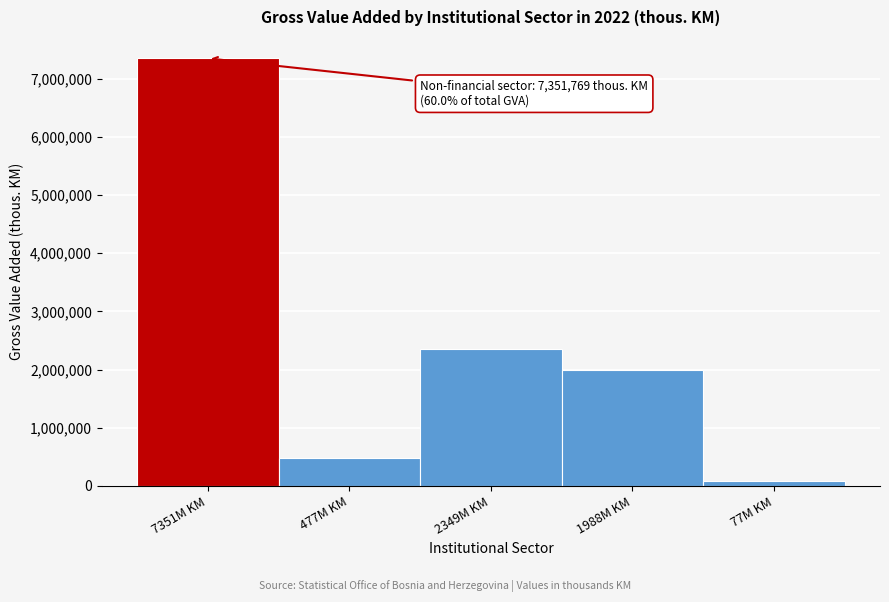

Reading right to left, list all the values displayed in this chart.

77M KM=77016	1988M KM=1988634	2349M KM=2349693	477M KM=477338	7351M KM=7351769